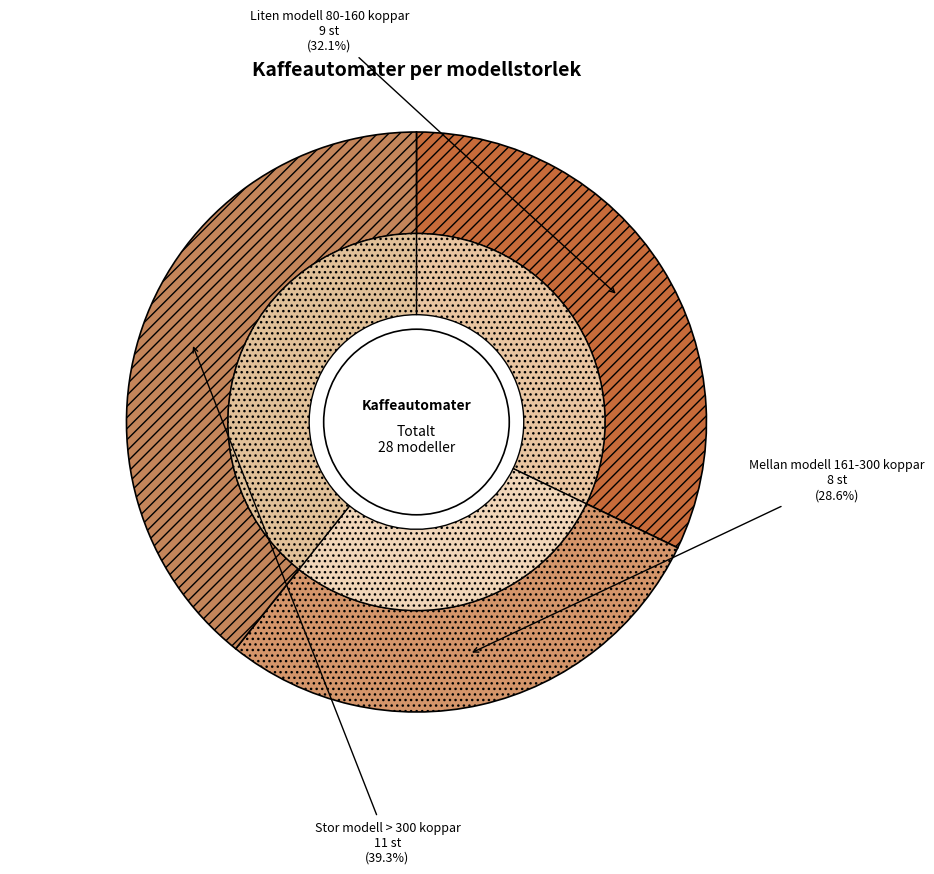

To the nearest percent, what portion does Stor modell > 300 koppar represent?

39%